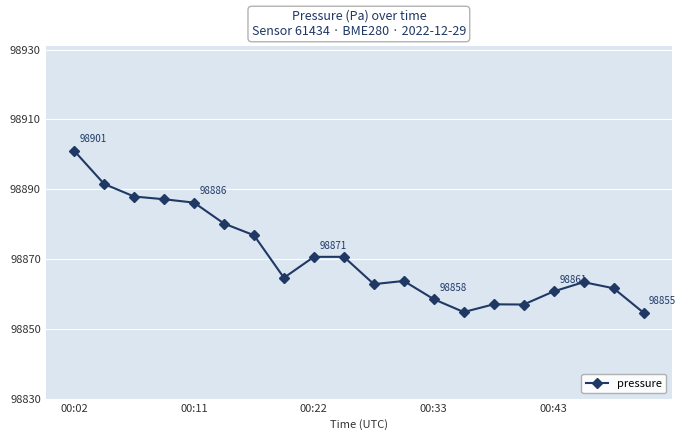

What is the average value?

98870.5